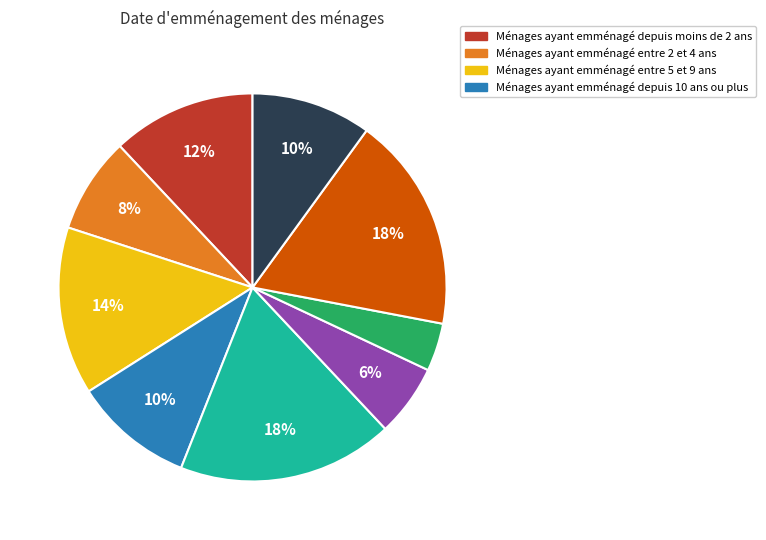

Does any single category account for the majority?

No